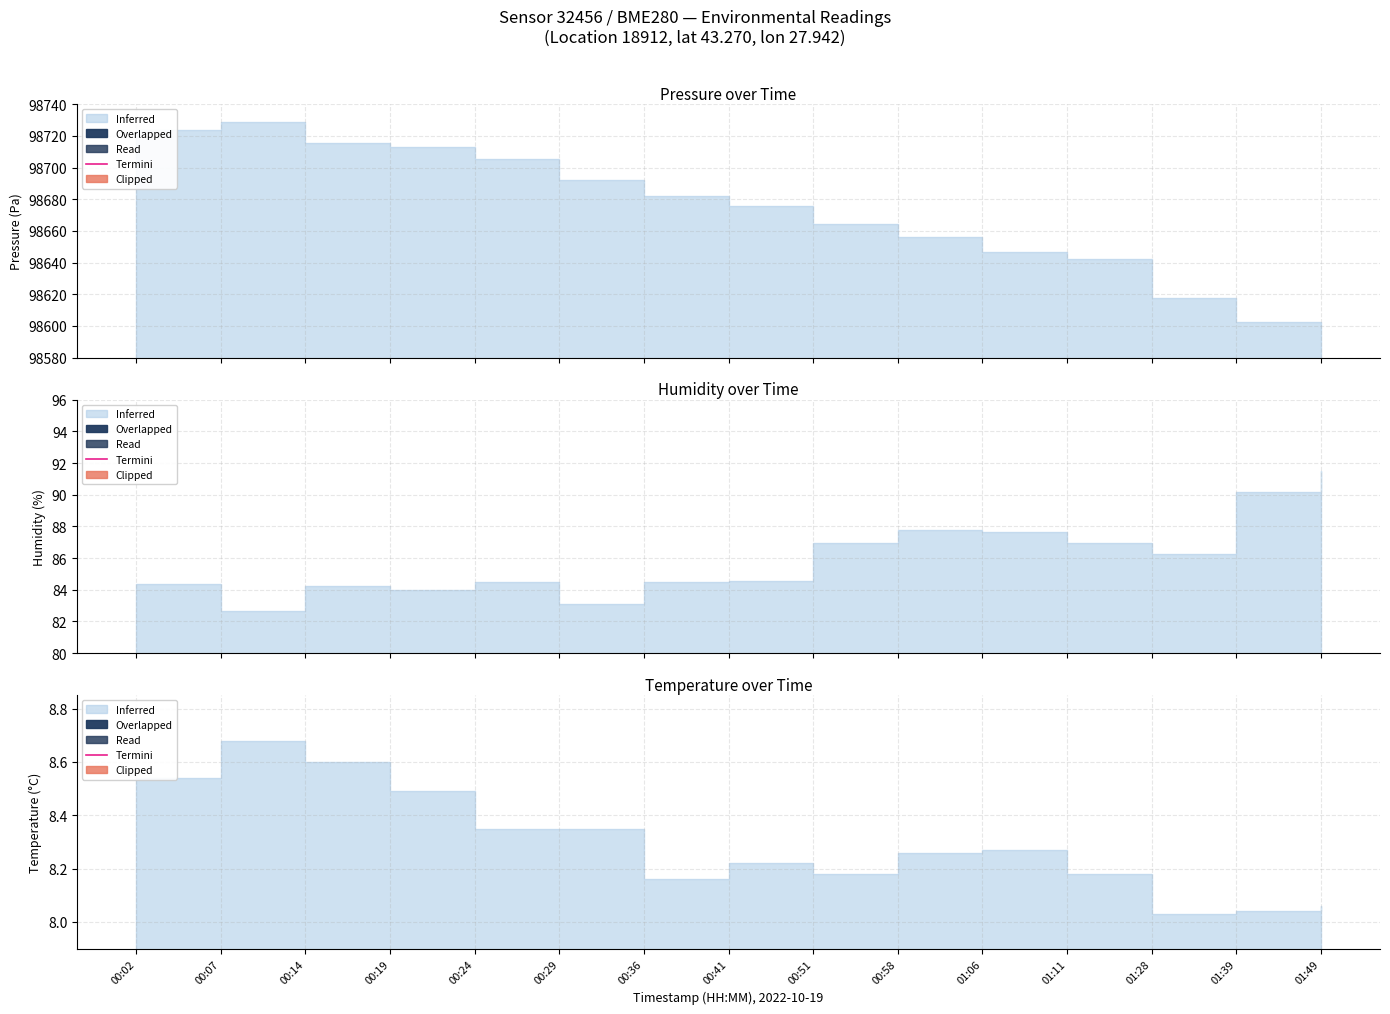

List the labels in order of value, smallest first.

01:28, 01:39, 01:49, 00:36, 00:51, 01:11, 00:41, 00:58, 01:06, 00:24, 00:29, 00:19, 00:02, 00:14, 00:07